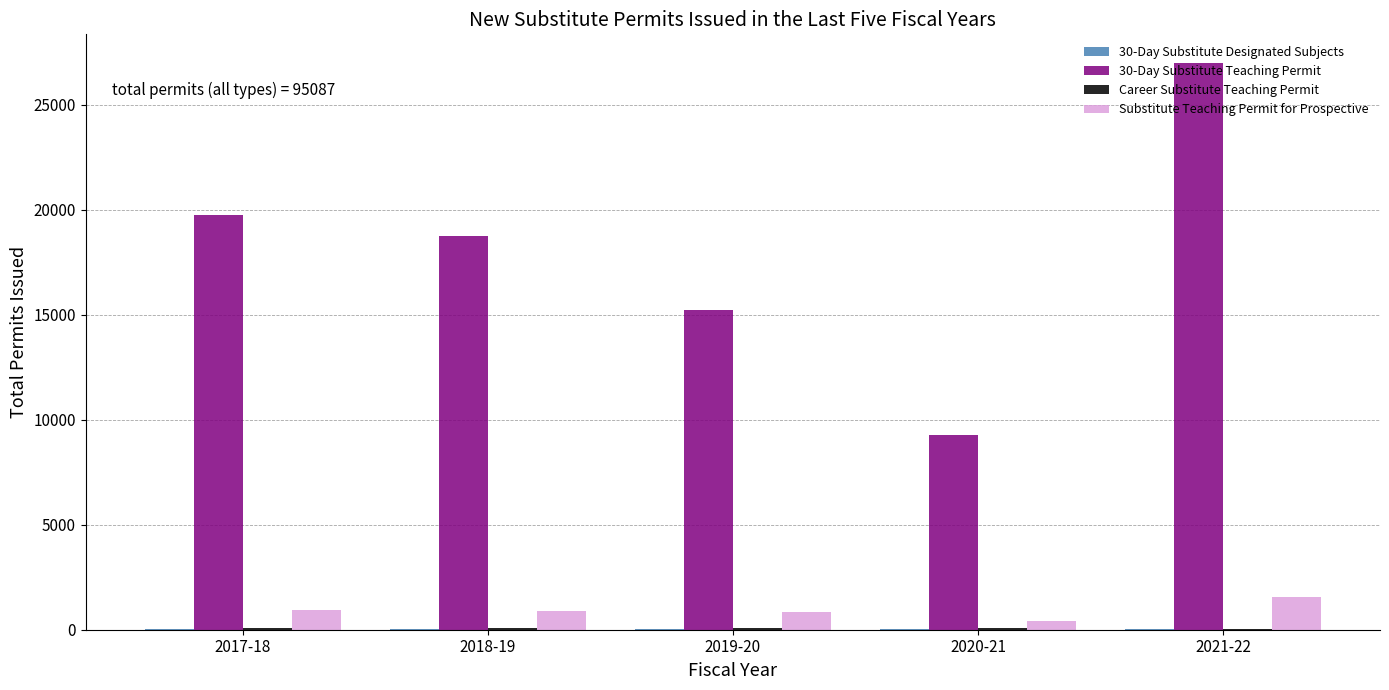

At which category does the chart reach its peak across all series?

2021-22